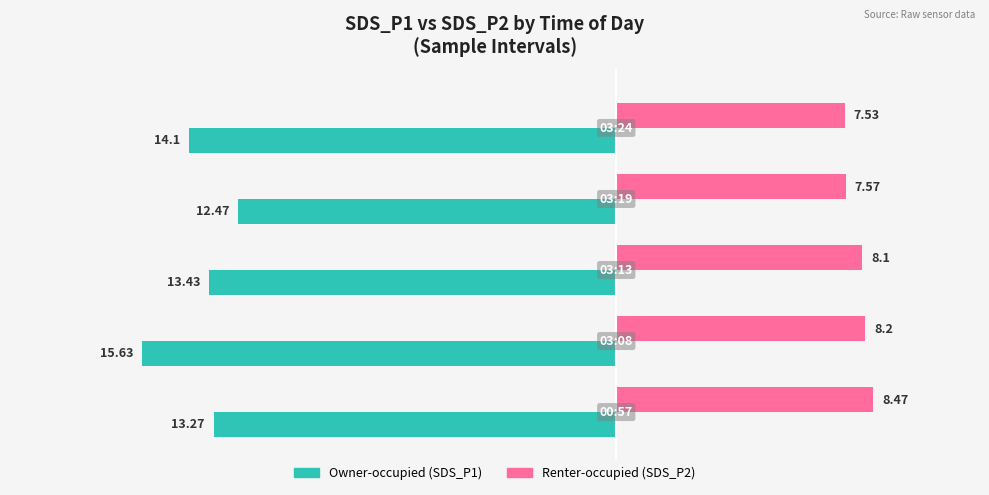

Count the number of categories in the chart.

5